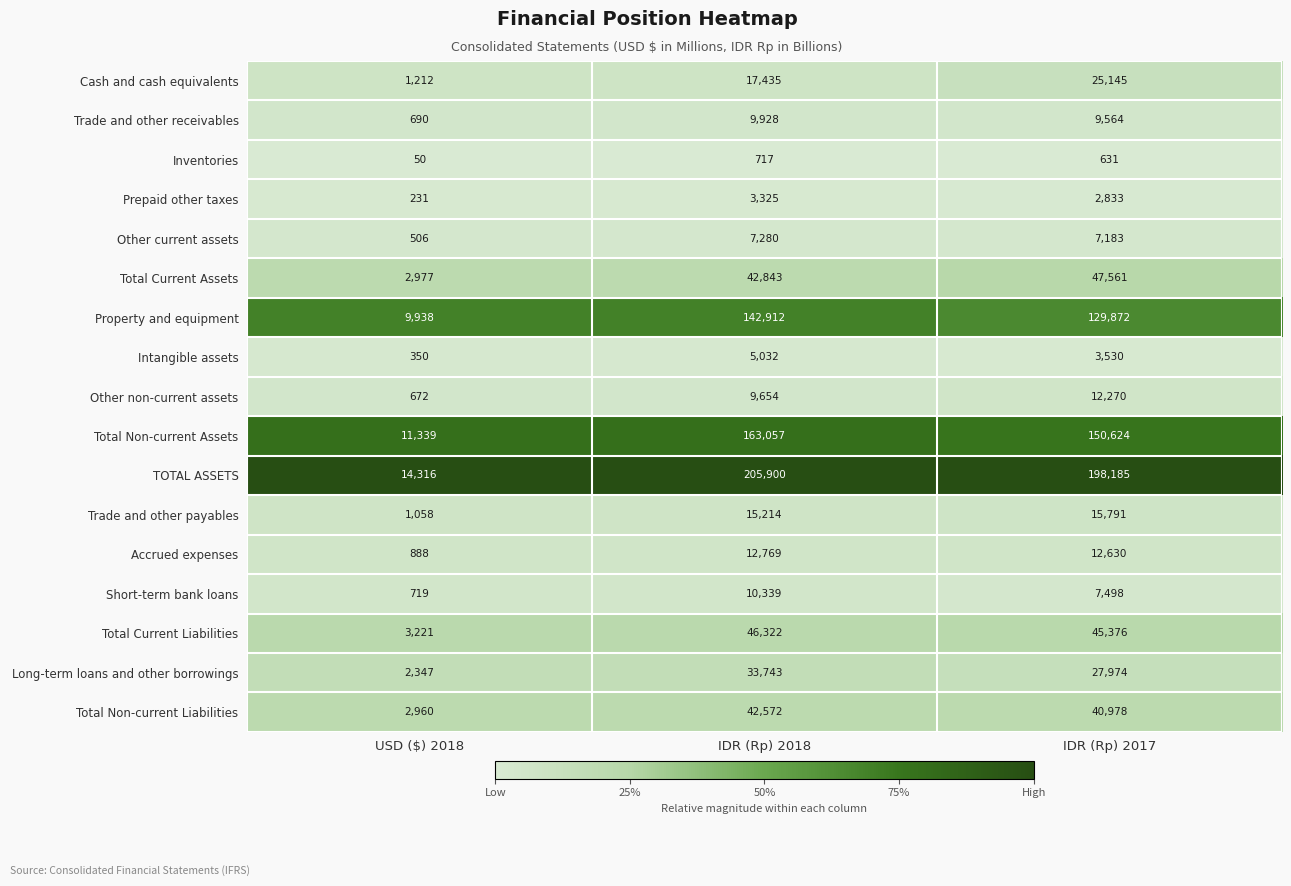

Which series changed the most between USD ($) 2018 and IDR (Rp) 2018?

TOTAL ASSETS